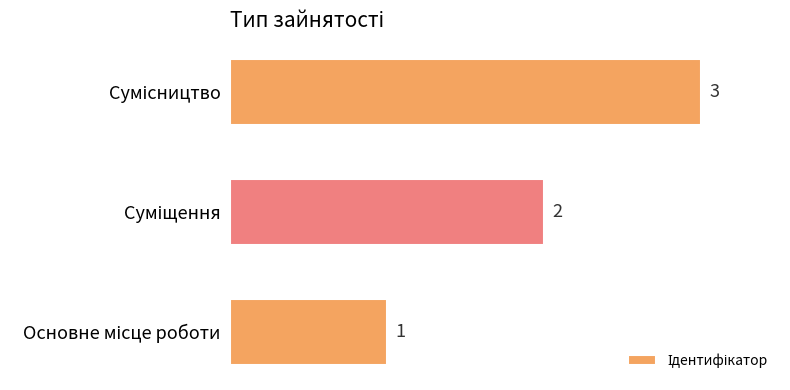

How many values are between 1 and 3?

3